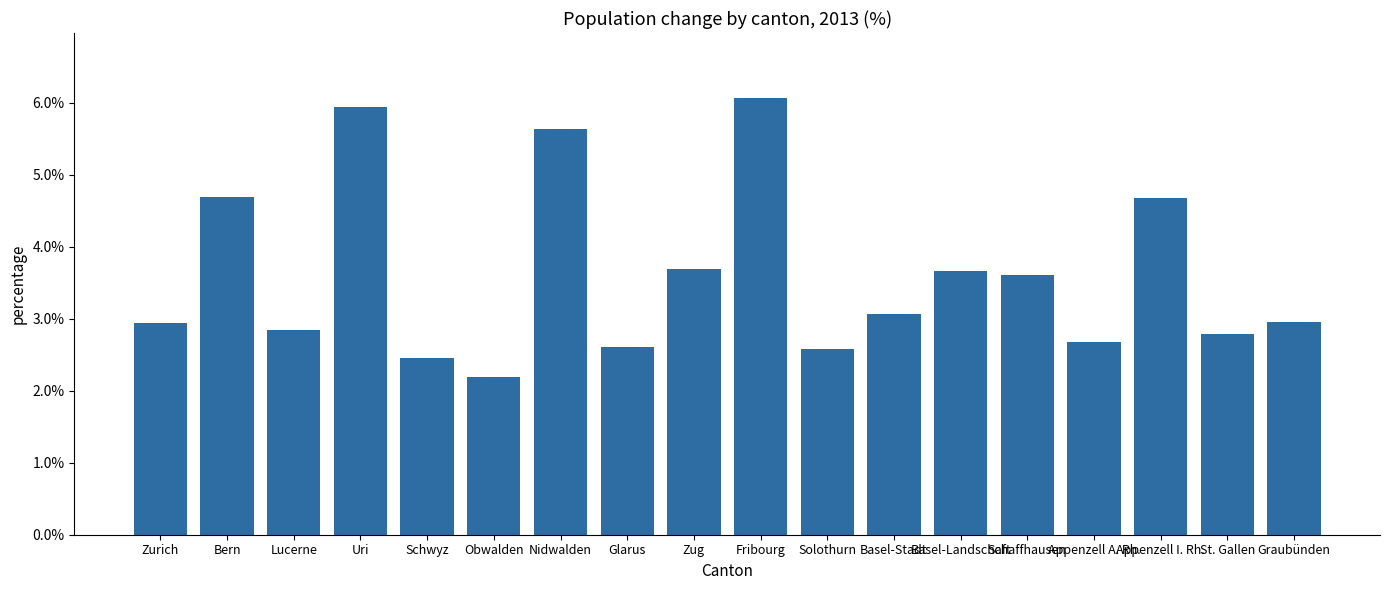

The value at Appenzell A. Rh. is 2.7. True or false?

True